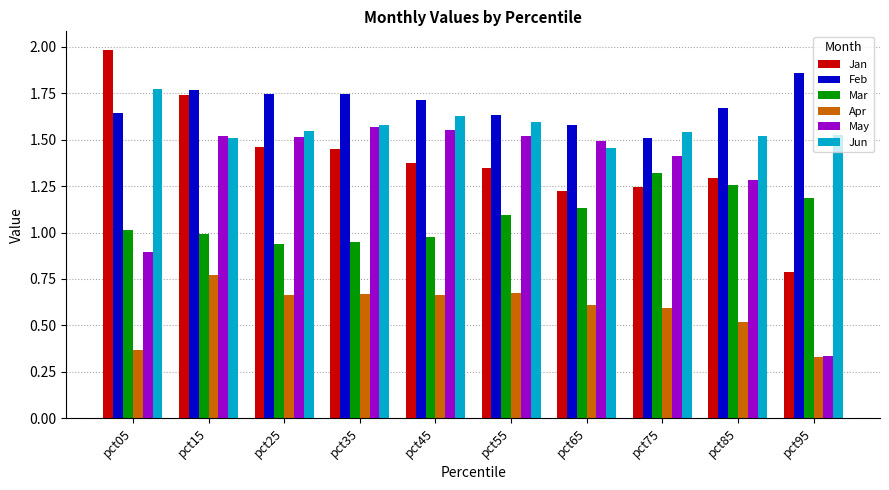

List the series in order of their peak value, lowest first.

Apr, Mar, May, Jun, Feb, Jan